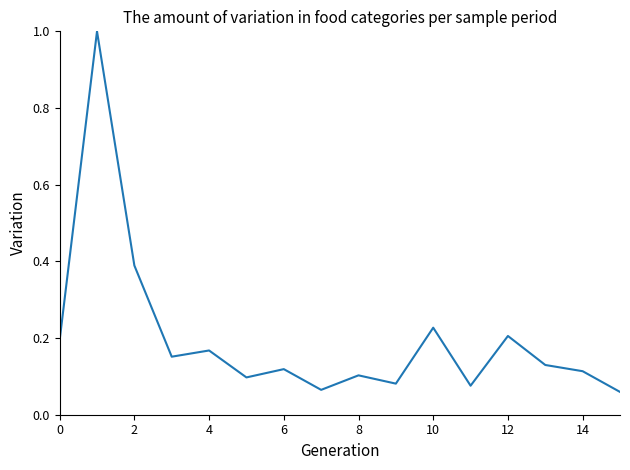

What is the difference between the maximum and minimum values?

0.9